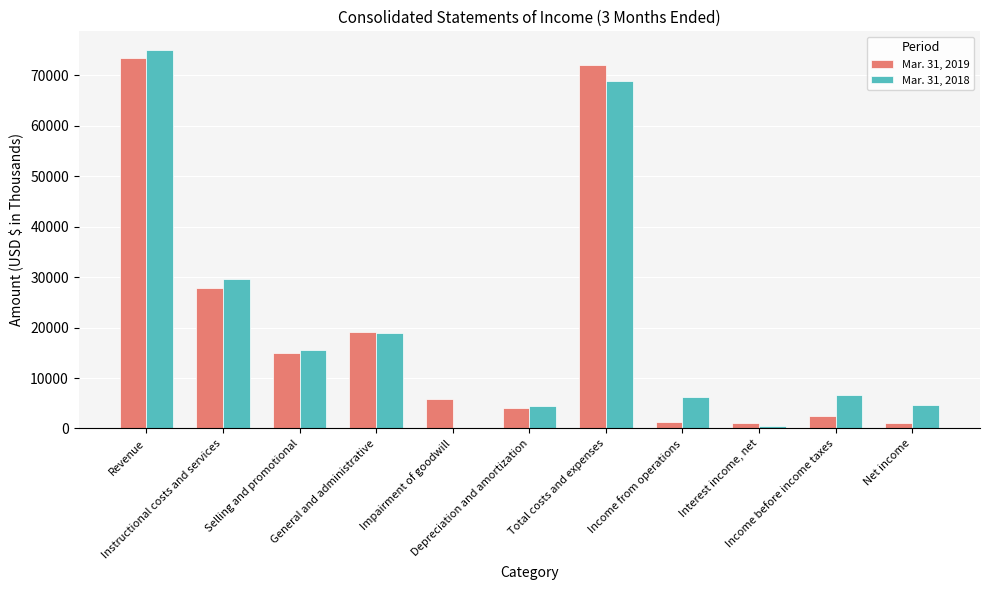

Where does the Mar. 31, 2018 series first go above 6655?

Revenue